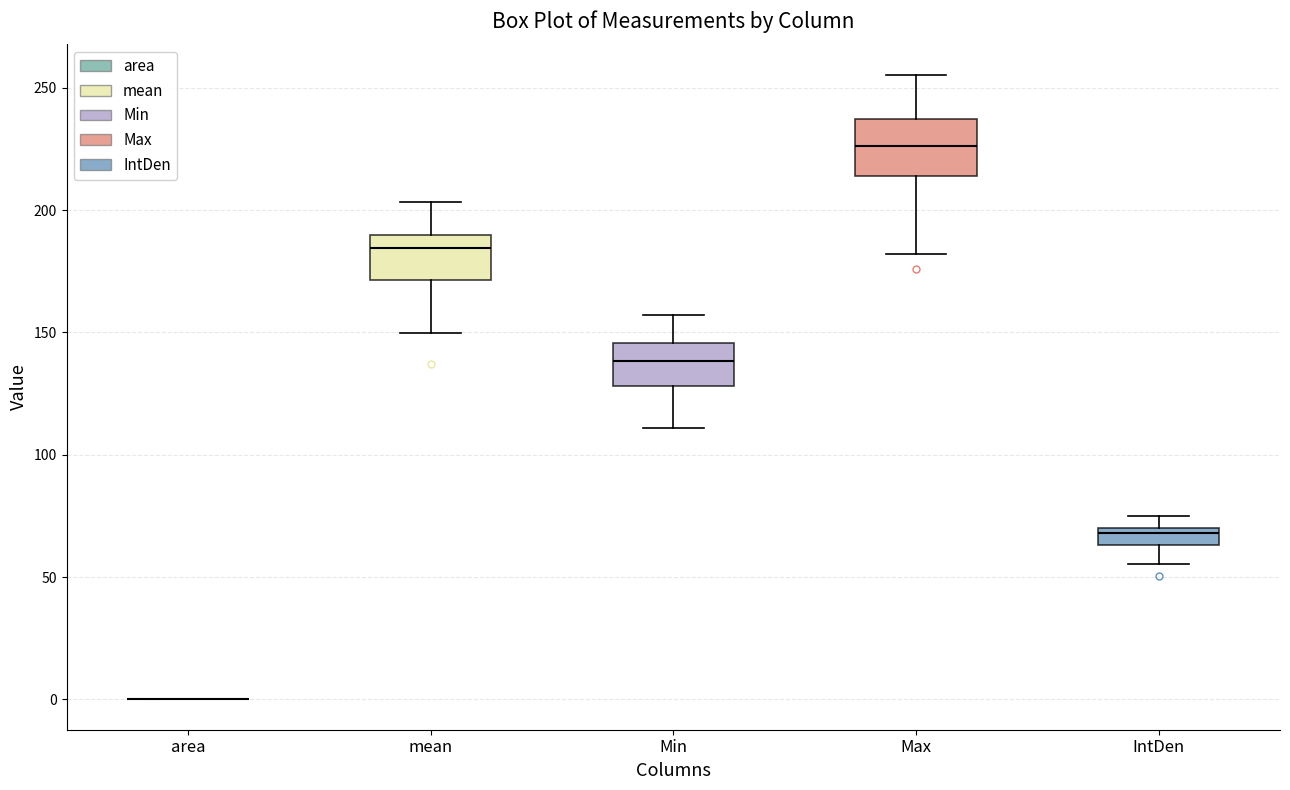

Where is the lower edge of the box for Max on the y-axis? The values are not printed on the chart, so give them approximately, as read against the axis.

215